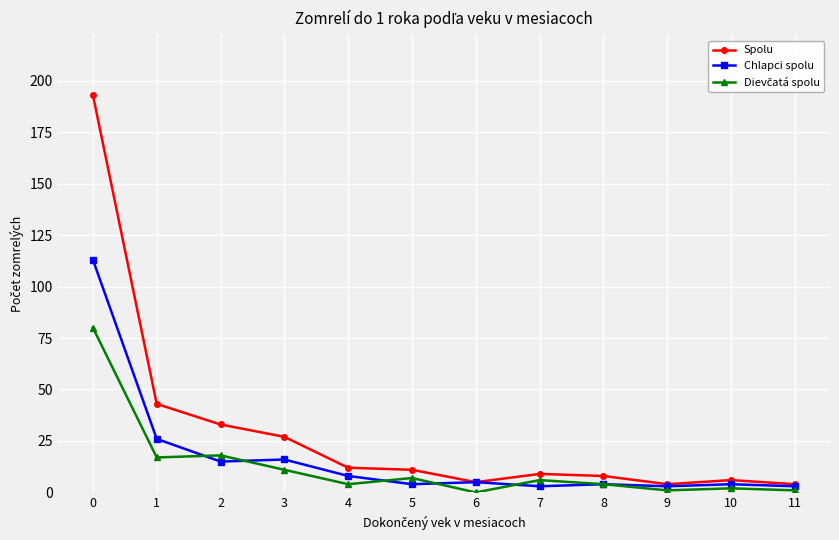

Which series has the largest total across all categories?

Spolu